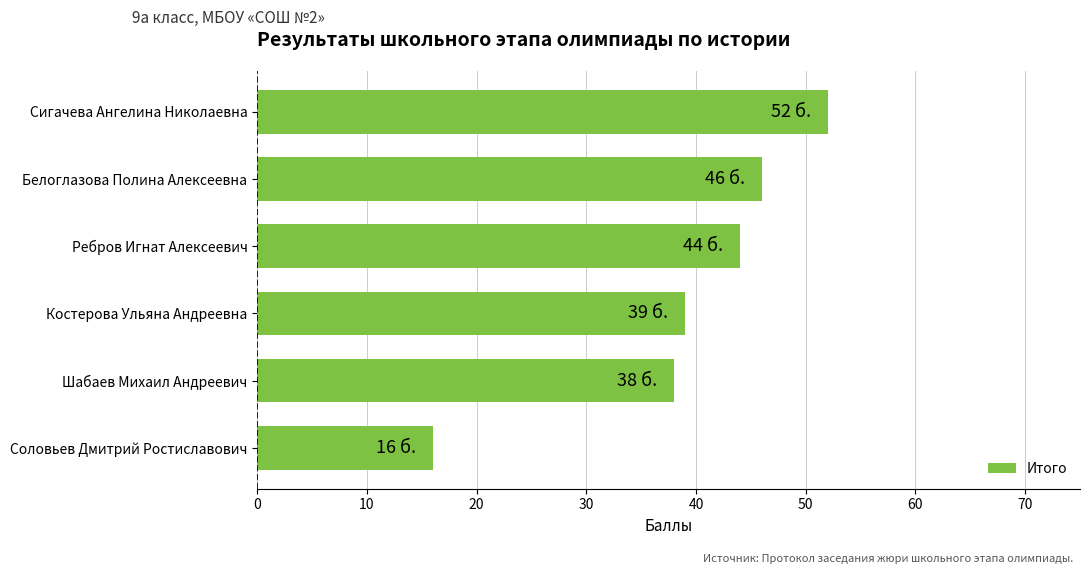

What is the ratio of the value at Костерова Ульяна Андреевна to the value at Белоглазова Полина Алексеевна?

0.8